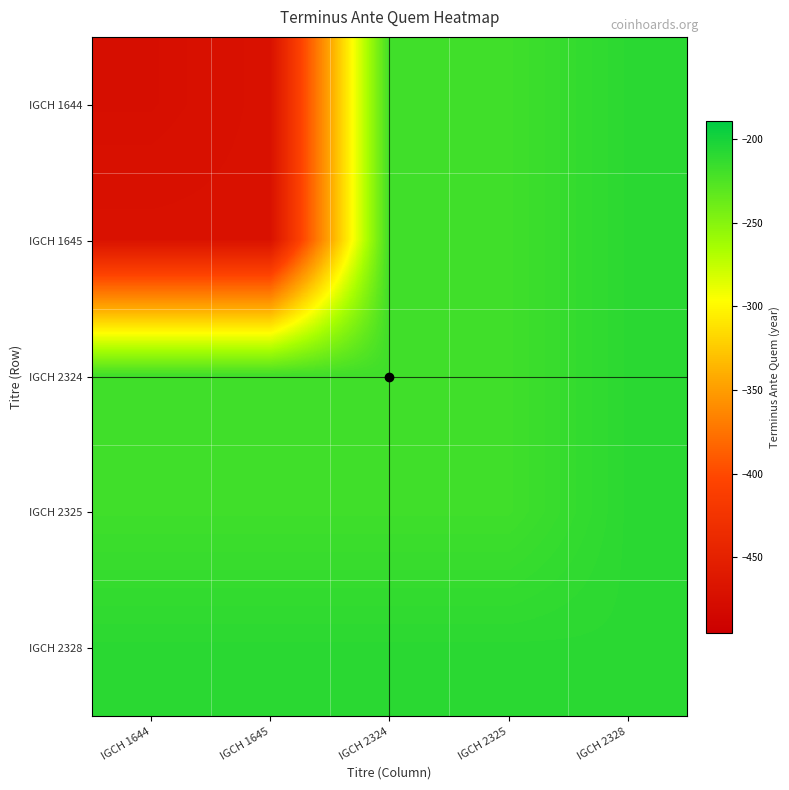

How many distinct data groups are displayed?

5